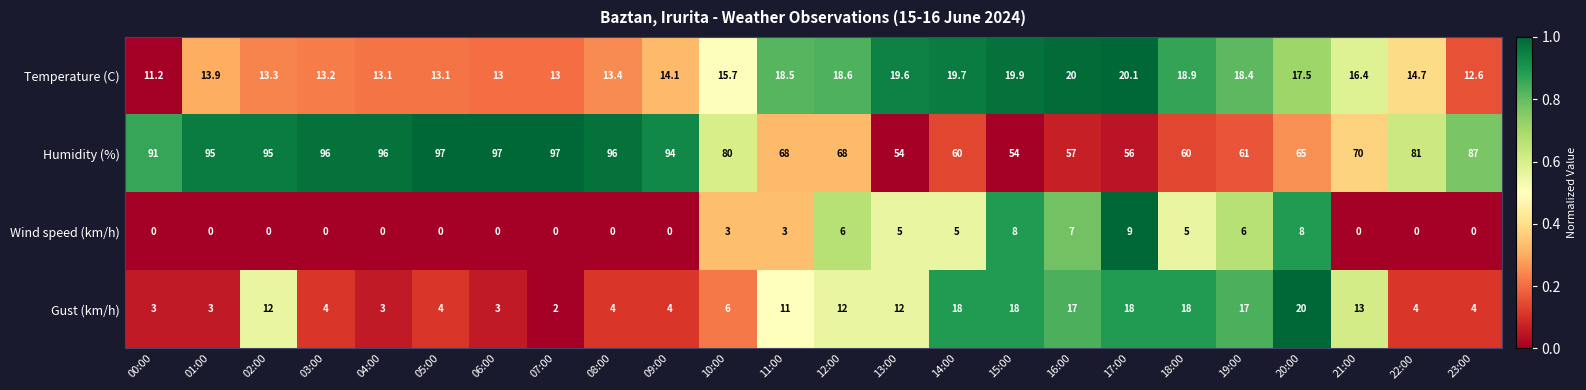

What is the total value across all series at 10:00?

104.7